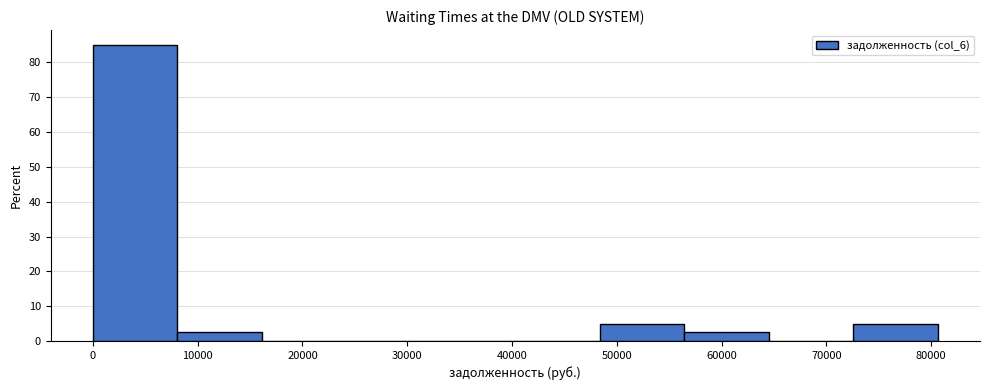

Over which range of the x-axis is the bar tallest?

0 to 8000